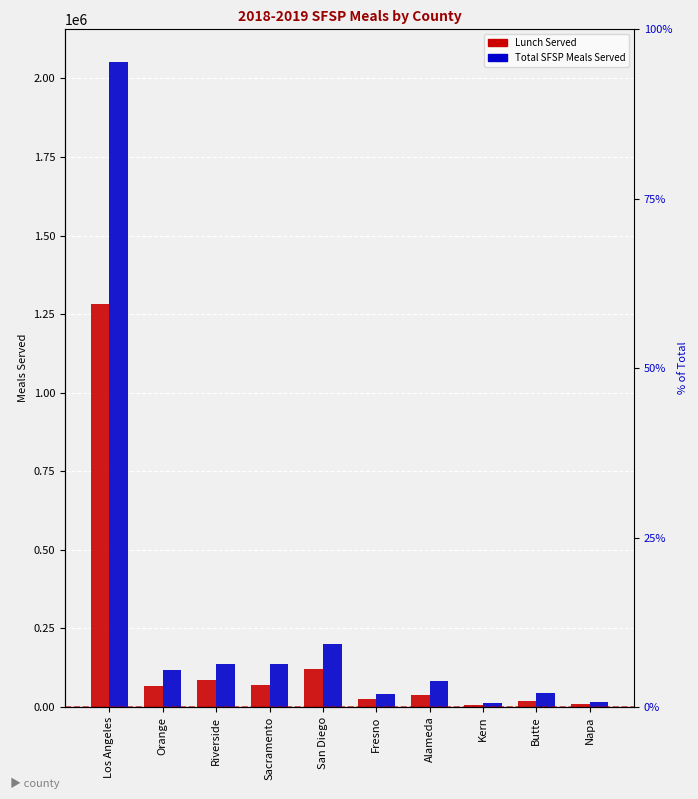

What are all the series names shown in the legend?

Lunch Served, Total SFSP Meals Served